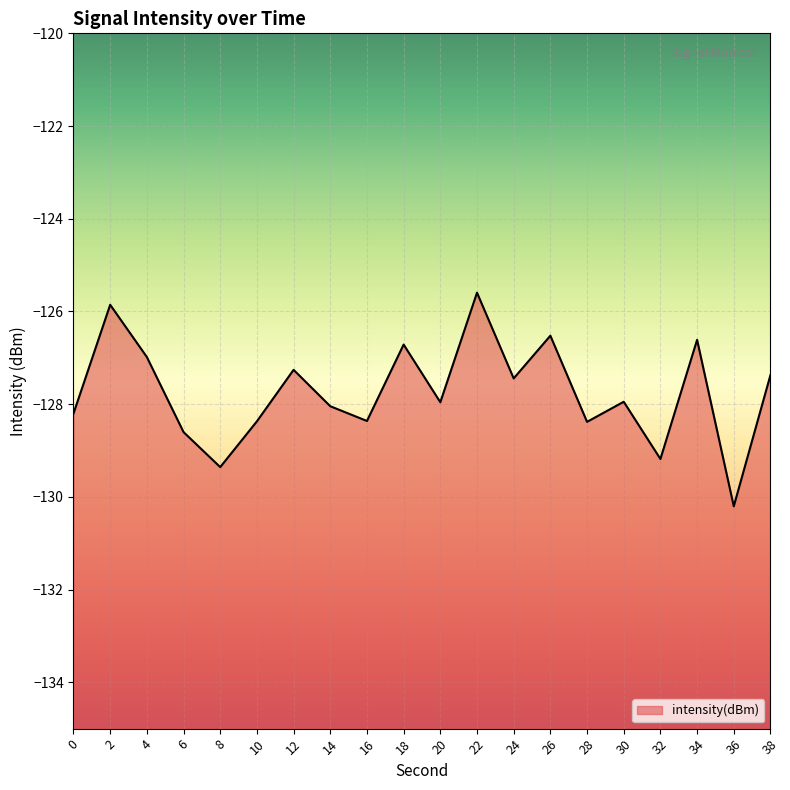

What is the sum of all values?

-2555.0